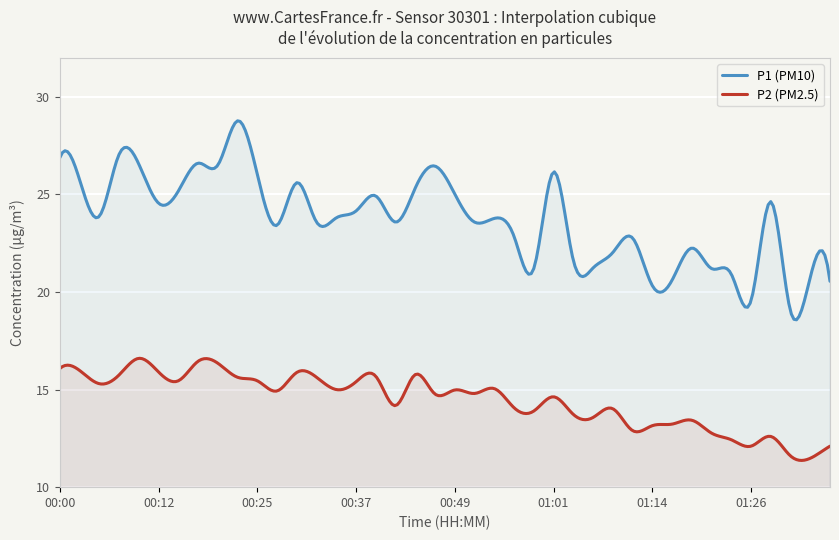

Count the number of categories in the chart.

300